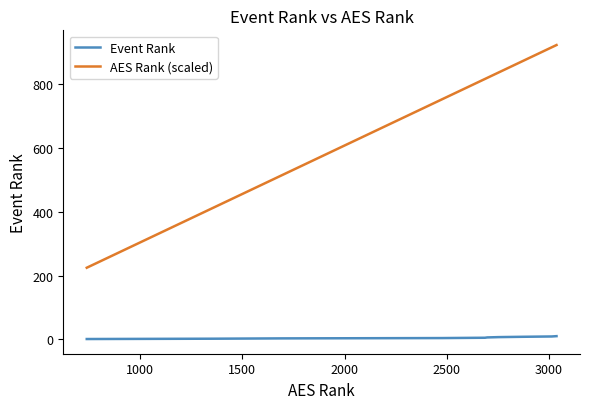

What is the maximum value shown in the chart?

922.3